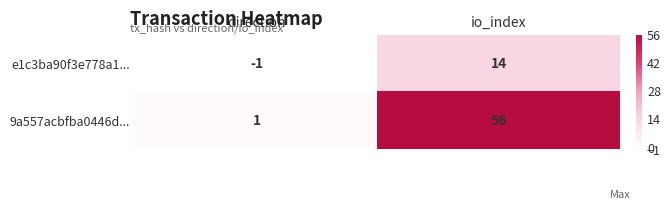

Between direction and io_index, which series saw the biggest shift?

9a557acbfba0446d...